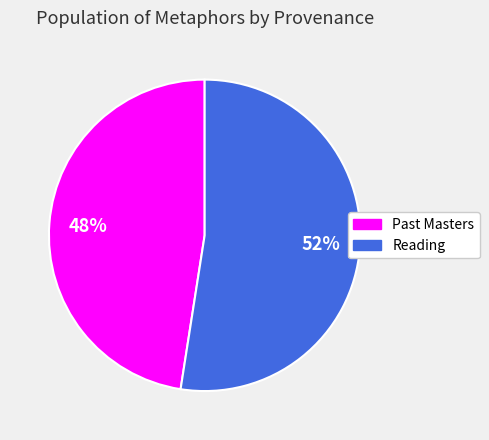

To the nearest percent, what percentage of the pie is Past Masters?

48%